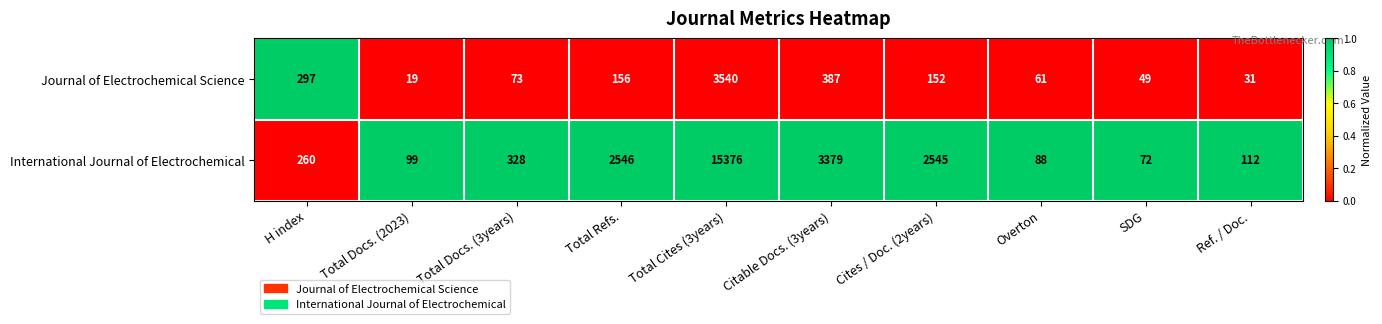

What is the sum of all International Journal of Electrochemical values?

24805